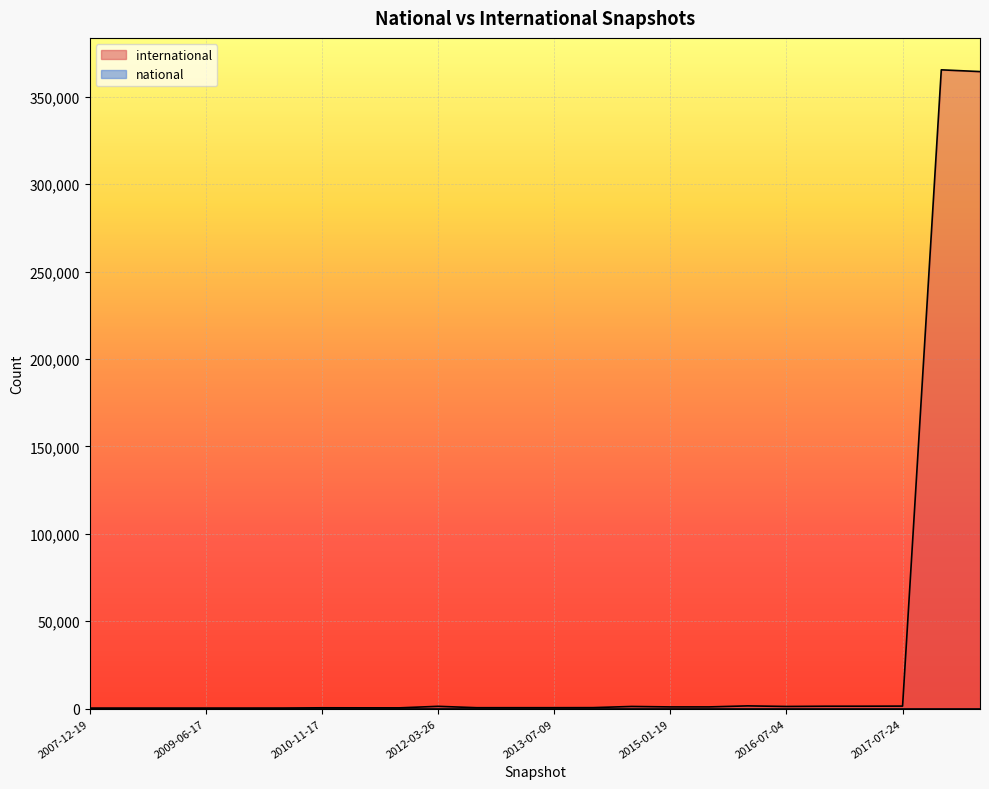

True or false: there are more than 0 points higher than both neighbors.

True